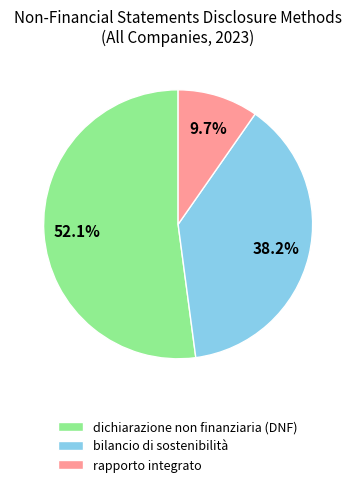

To the nearest percent, what is the combined percentage of dichiarazione non finanziaria (DNF) and bilancio di sostenibilità?

90%